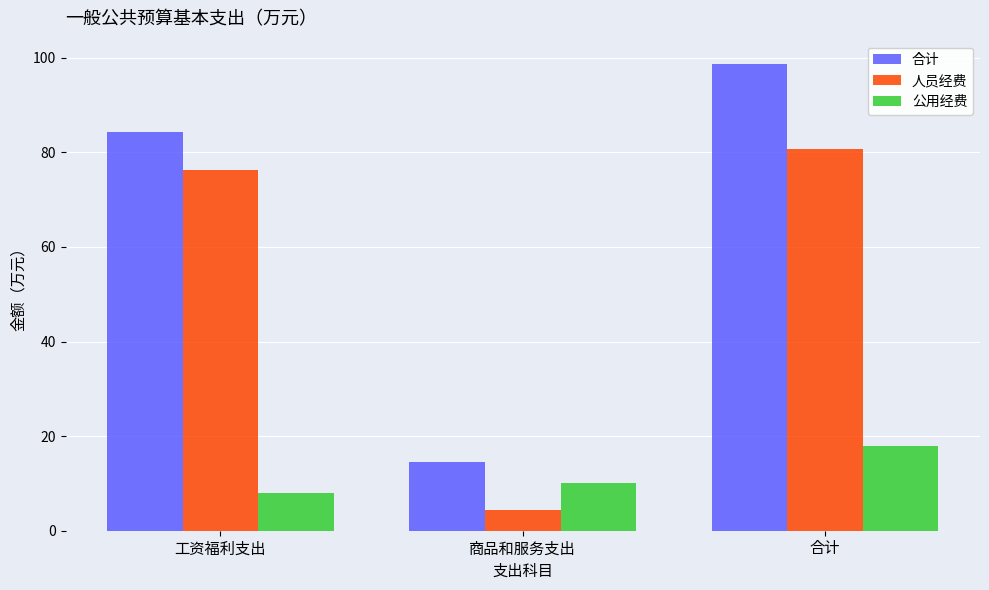

What is the minimum value for 公用经费?

8.0